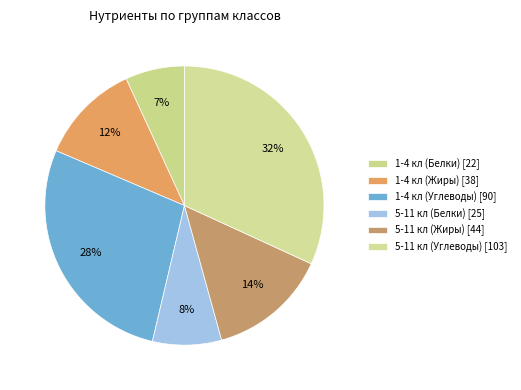

To the nearest percent, what is the difference between the largest and smallest slice percentages?

25%